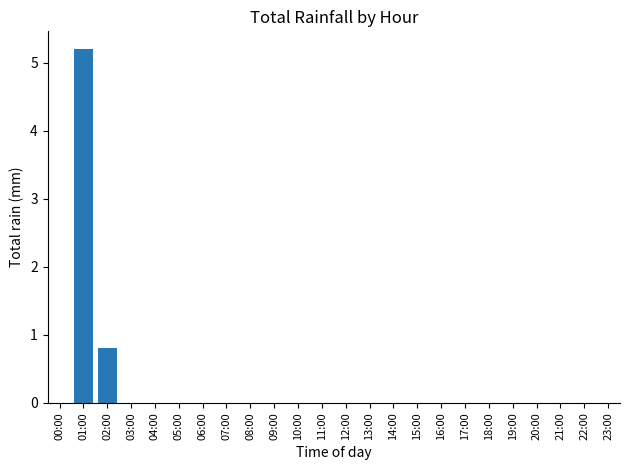

Which label corresponds to the largest value in the chart?

01:00